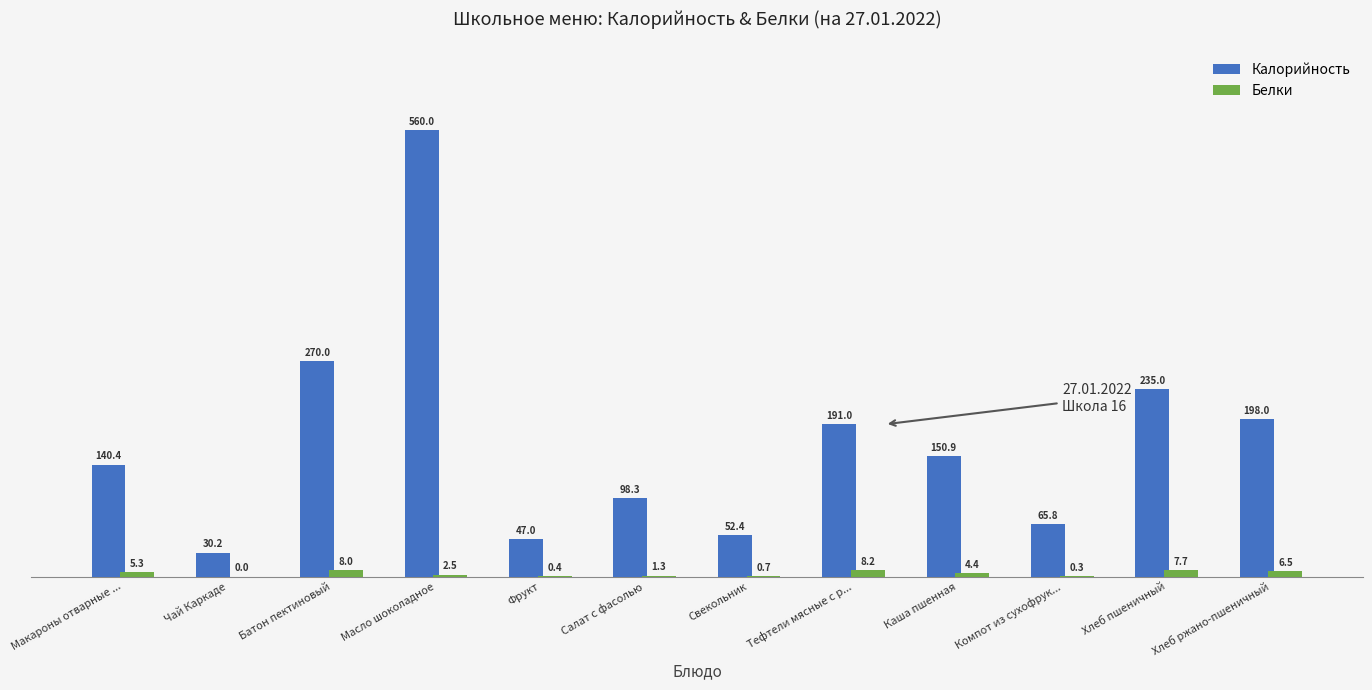

What value does the Белки series have at Масло шоколадное?

2.5